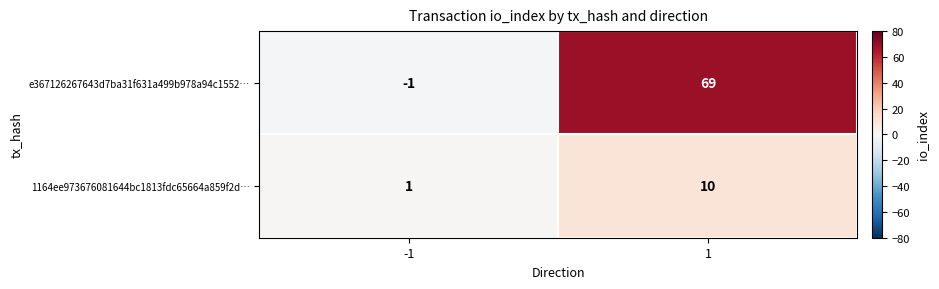

The 1164ee973676081644bc1813fdc65664a859f2d… series shows 15 at 1. True or false?

False